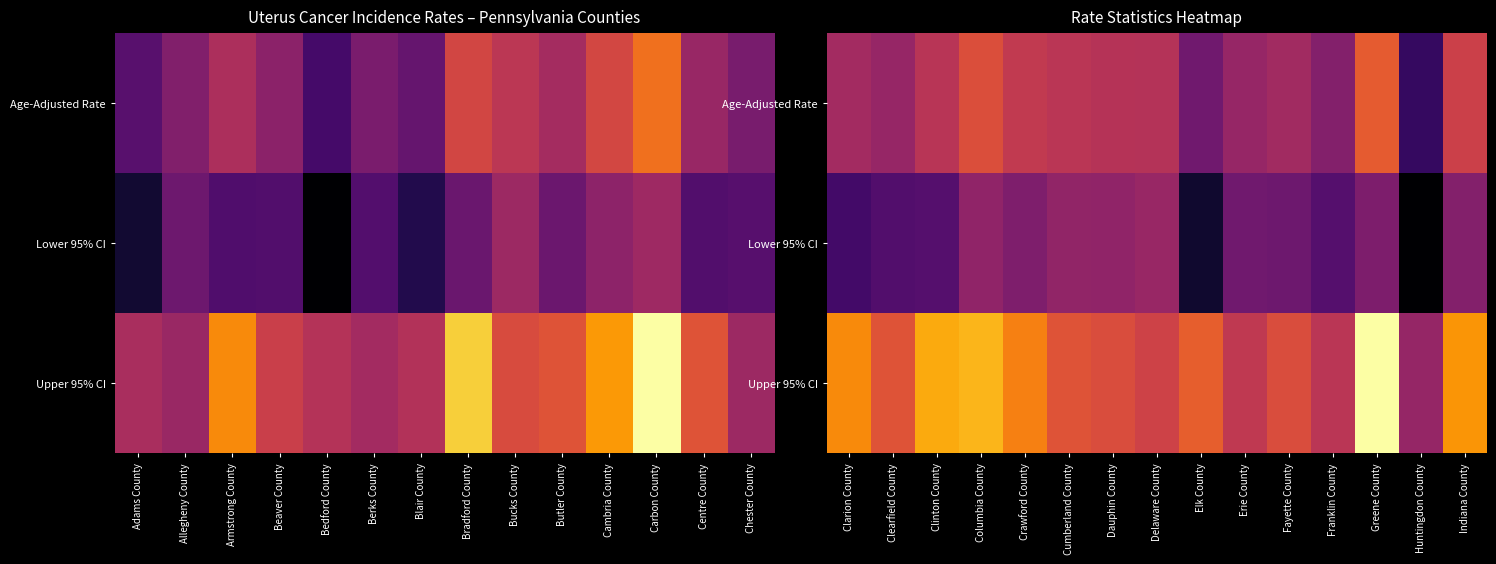

Between Bucks County and Bradford County, which is larger?

Bradford County